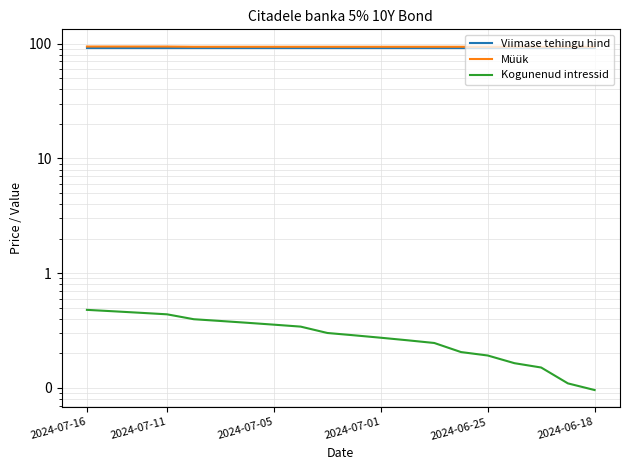

What is the total value across all series at 14?

185.0